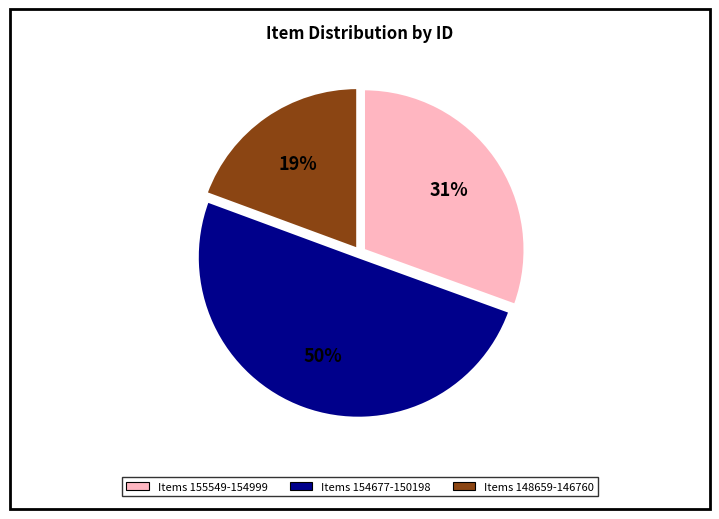

To the nearest percent, what is the average slice percentage?

33%